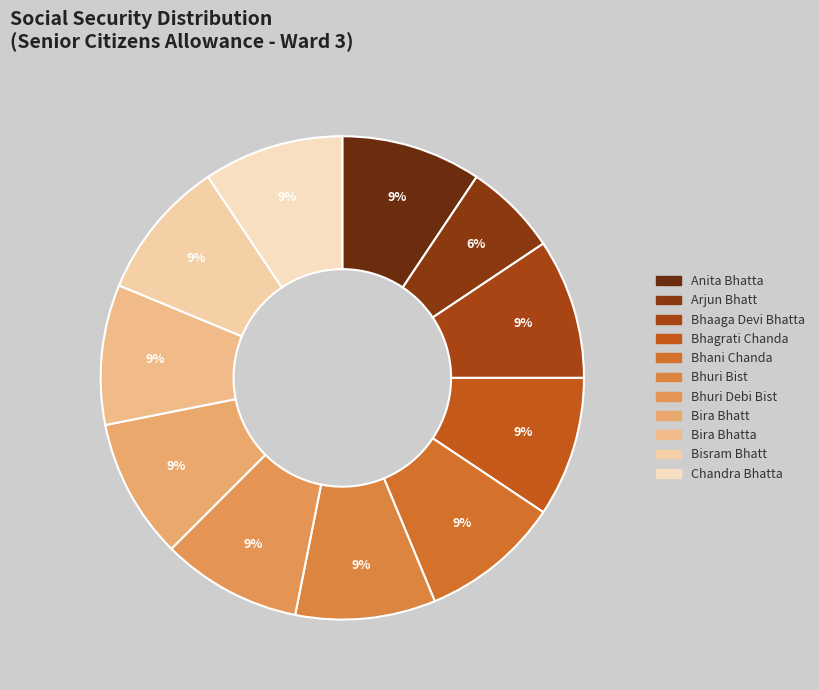

How many slices are in this pie chart?

11